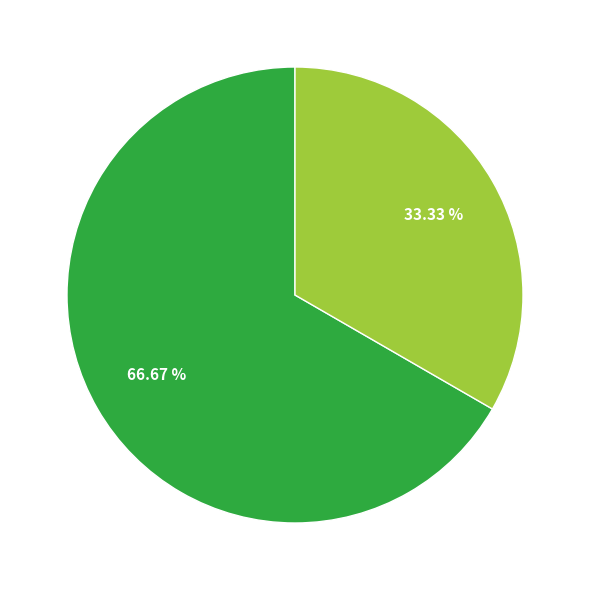

Is there a majority slice in this chart?

Yes